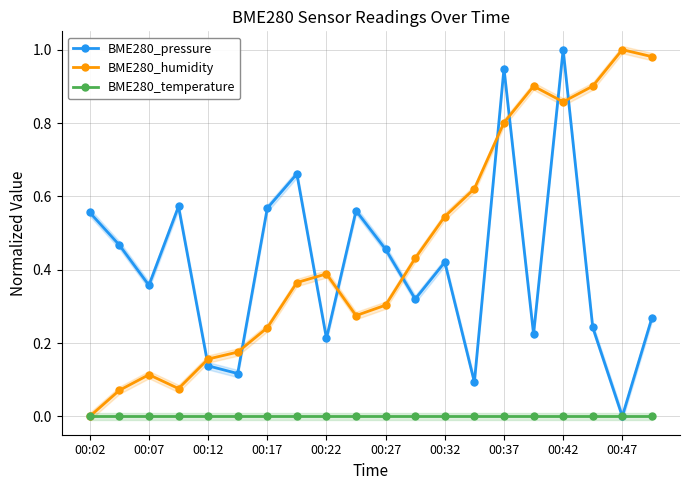

The value of BME280_temperature at 00:22 is 0.0. True or false?

True